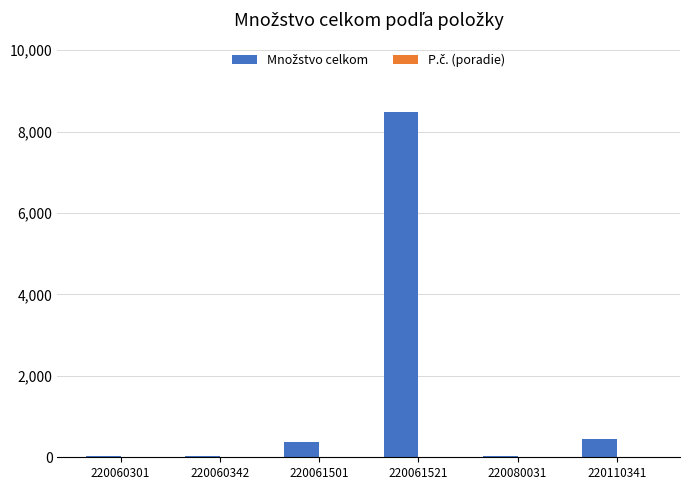

At which category is the sum across all series the highest?

220061521